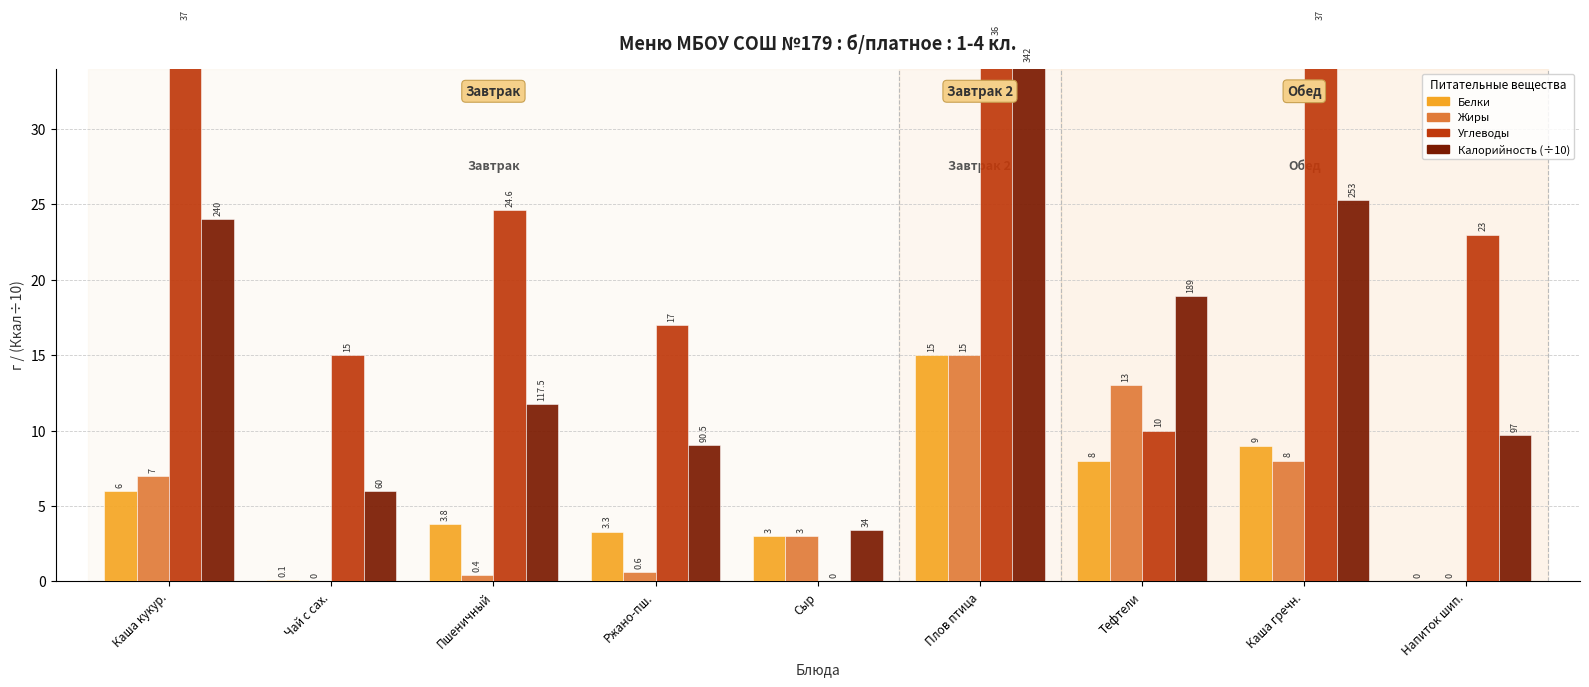

How many bars are there in each group?

4